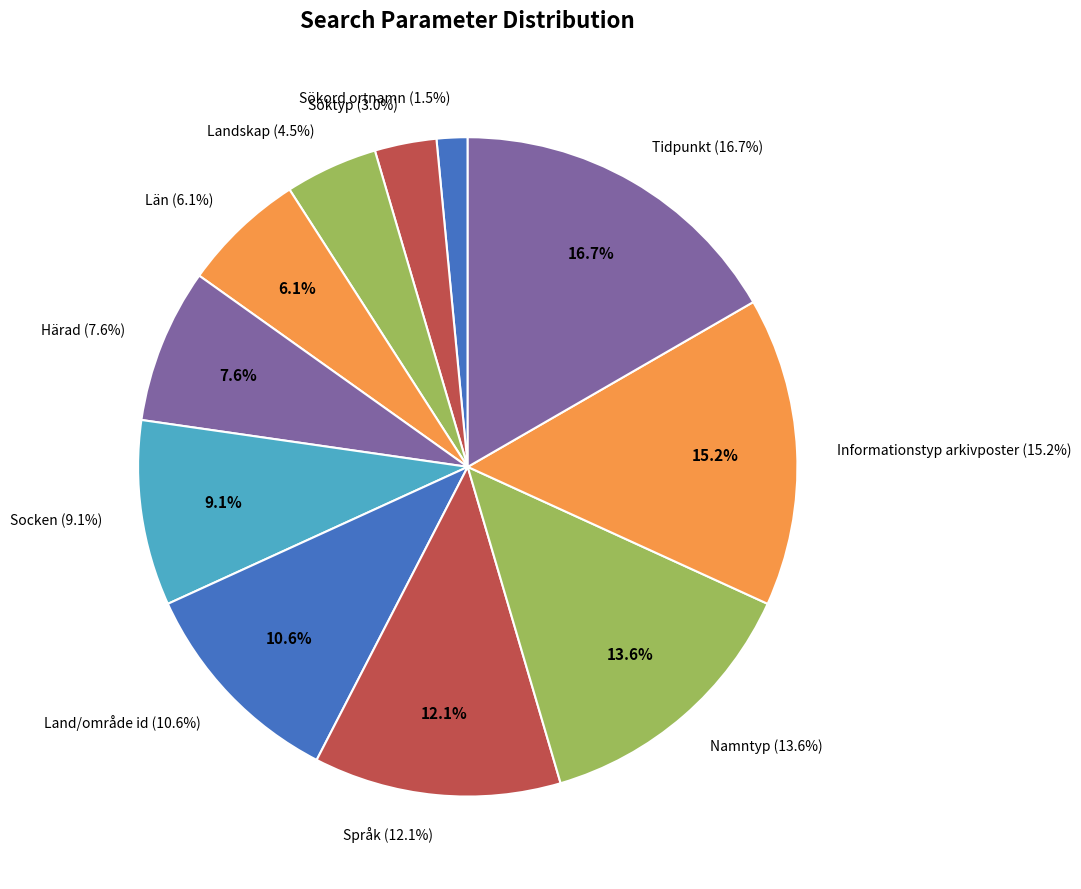

To the nearest percent, what is the average slice percentage?

9%